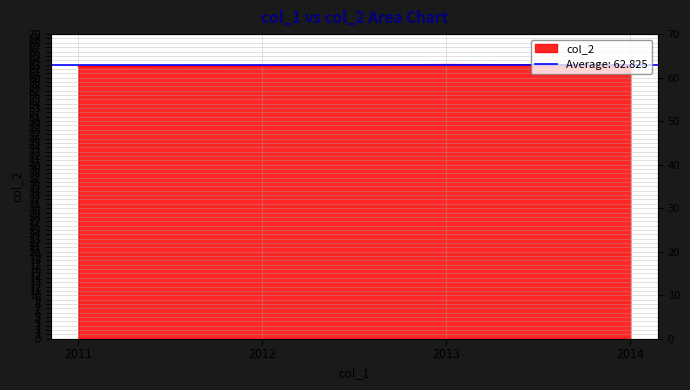

Does the chart have visible grid lines?

Yes